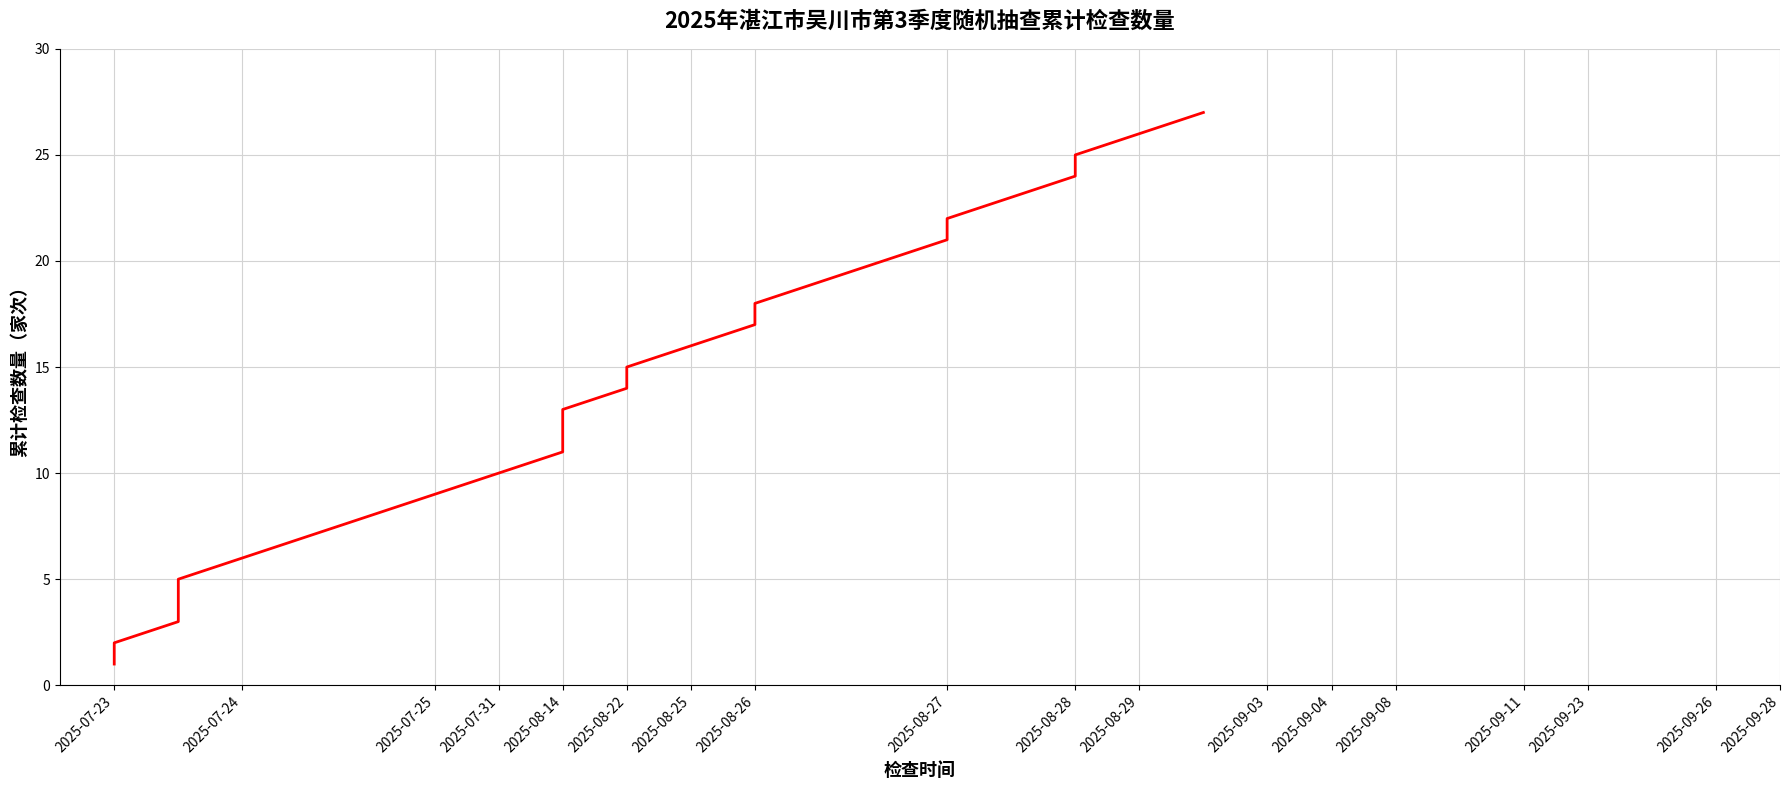

What is the label of the 16th point from the left?

2025-09-23